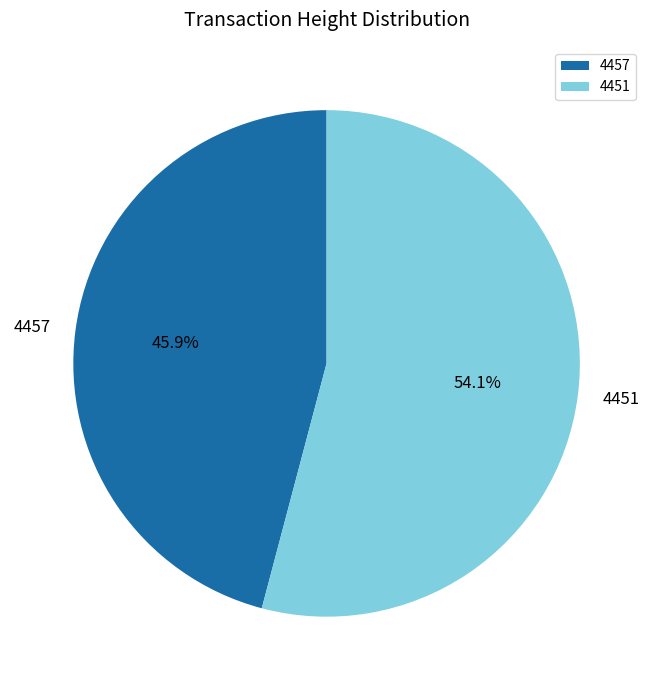

Which category has the biggest portion of the pie?

4451